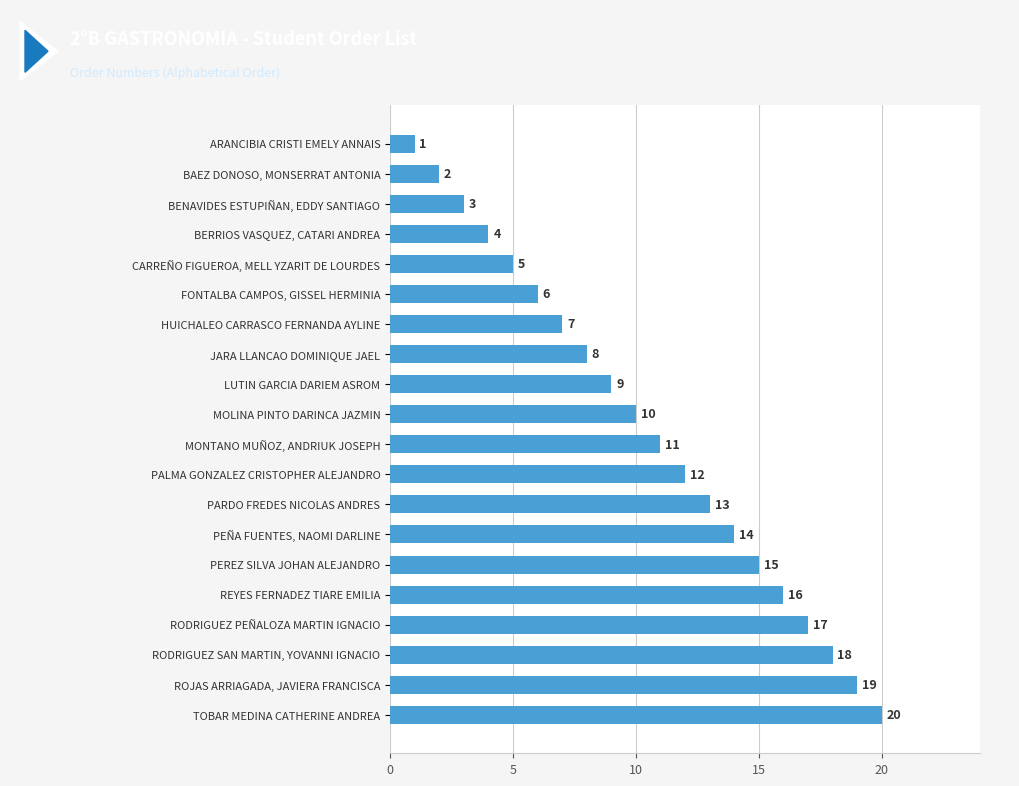

List the labels in order of value, smallest first.

ARANCIBIA CRISTI EMELY ANNAIS, BAEZ DONOSO, MONSERRAT ANTONIA, BENAVIDES ESTUPIÑAN, EDDY SANTIAGO, BERRIOS VASQUEZ, CATARI ANDREA, CARREÑO FIGUEROA, MELL YZARIT DE LOURDES, FONTALBA CAMPOS, GISSEL HERMINIA, HUICHALEO CARRASCO FERNANDA AYLINE, JARA LLANCAO DOMINIQUE JAEL, LUTIN GARCIA DARIEM ASROM, MOLINA PINTO DARINCA JAZMIN, MONTANO MUÑOZ, ANDRIUK JOSEPH, PALMA GONZALEZ CRISTOPHER ALEJANDRO, PARDO FREDES NICOLAS ANDRES, PEÑA FUENTES, NAOMI DARLINE, PEREZ SILVA JOHAN ALEJANDRO, REYES FERNADEZ TIARE EMILIA, RODRIGUEZ PEÑALOZA MARTIN IGNACIO, RODRIGUEZ SAN MARTIN, YOVANNI IGNACIO, ROJAS ARRIAGADA, JAVIERA FRANCISCA, TOBAR MEDINA CATHERINE ANDREA